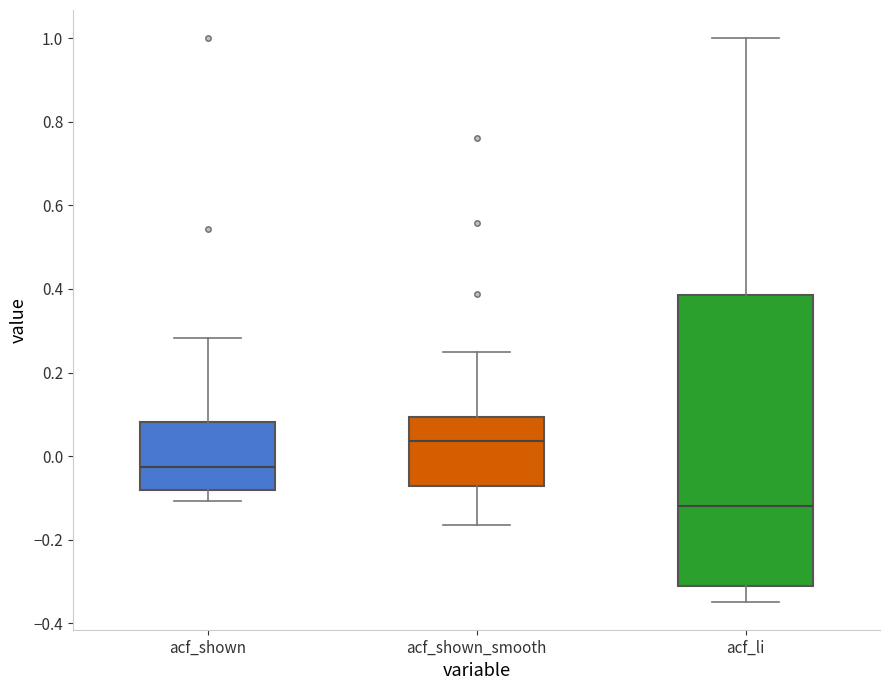

Comparing the boxes themselves (not the whiskers), which one is the tallest?

acf_li